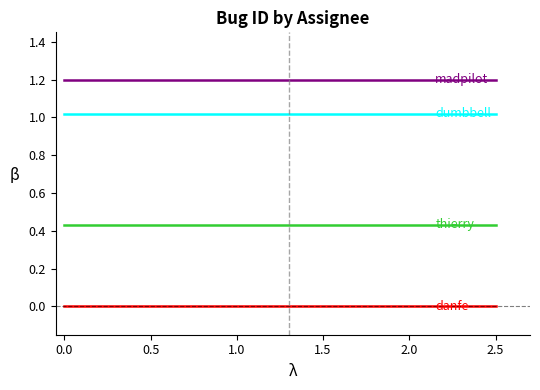

List the series in order of their peak value, highest first.

madpilot, dumbbell, thierry, danfe